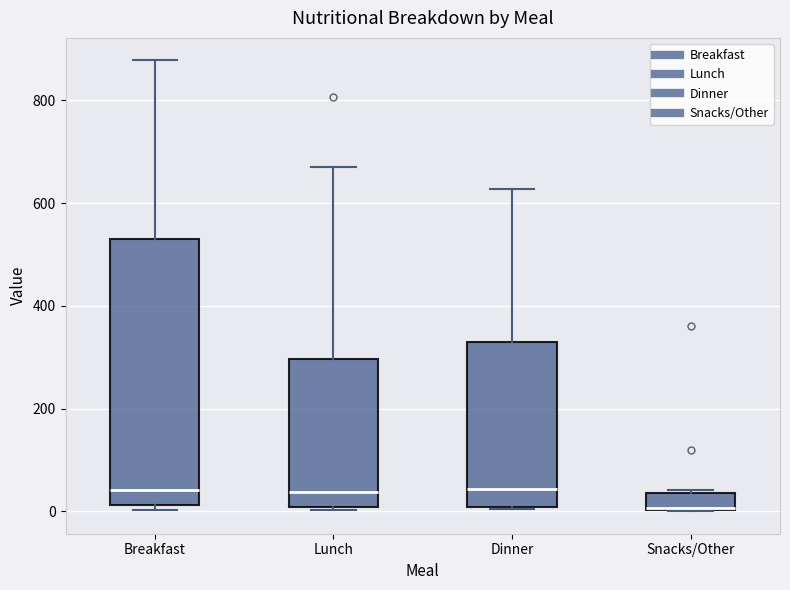

Reading left to right, transcribe this box plot: for each box, give where its median line is, the range the box spans, and where its two whiskers end, as read against the y-axis. The values are not printed on the chart, so give them approximately, as read against the axis.

Breakfast: median 40, box 20 to 520, whiskers 0 to 880
Lunch: median 40, box 0 to 300, whiskers 0 (just below the box's lower edge) to 680
Dinner: median 40, box 0 to 320, whiskers 0 to 620
Snacks/Other: median 0 (drawn on the box's lower edge), box 0 to 40, whiskers 0 to 40 (just above the box's upper edge)